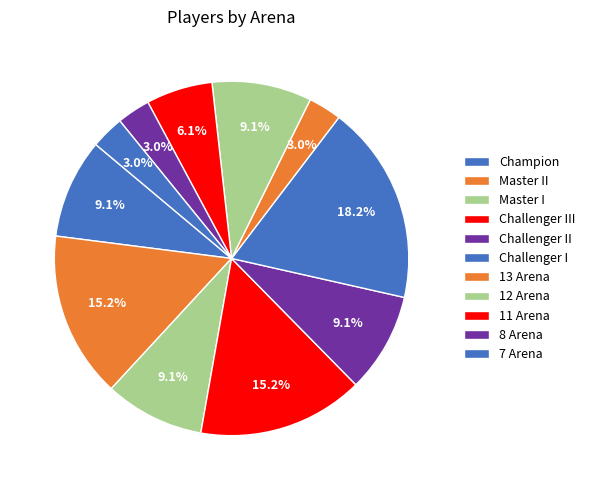

Combined, what portion of the pie is Champion and Challenger III?

24.2%